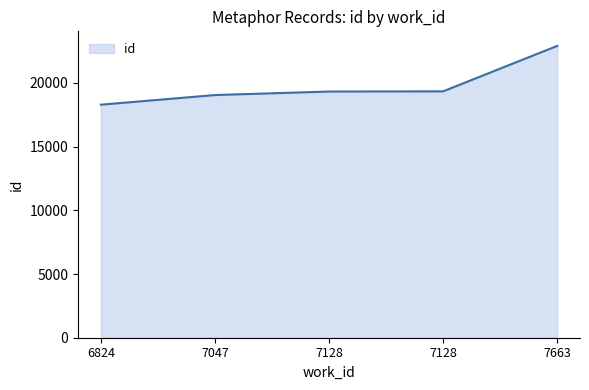

Where is the data nearest to the value 20601?

7128